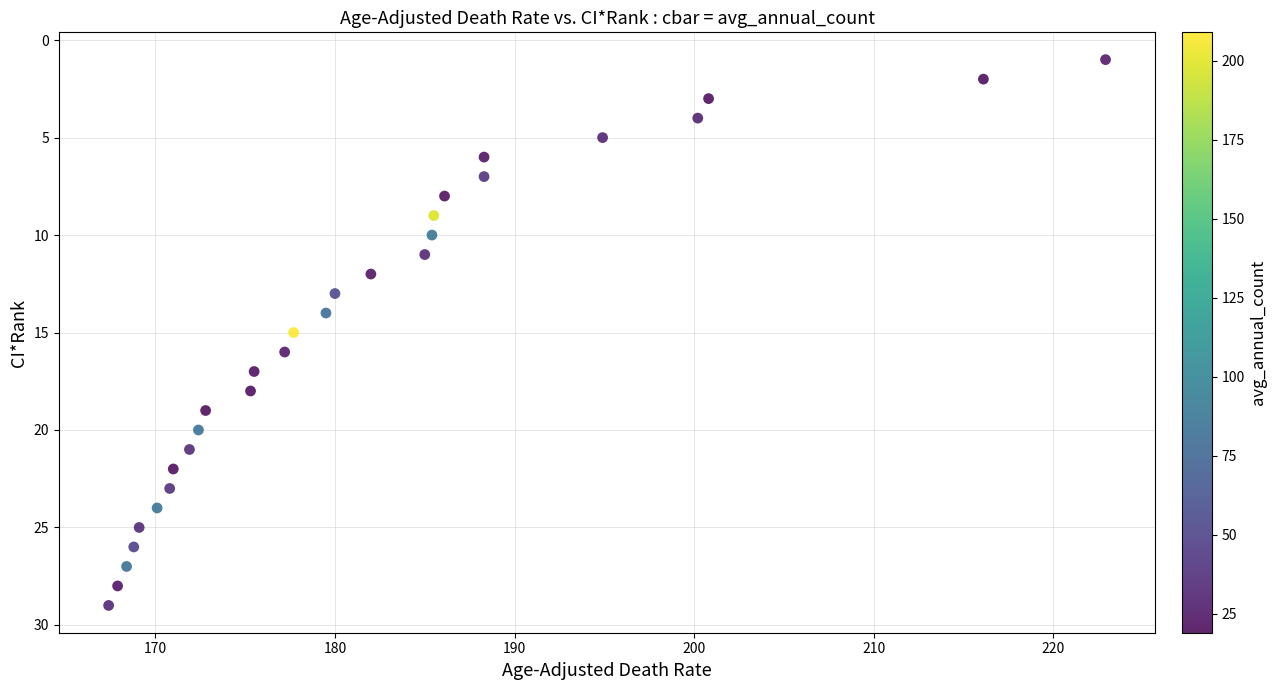

What is the range of Y values (max minus min)?

28